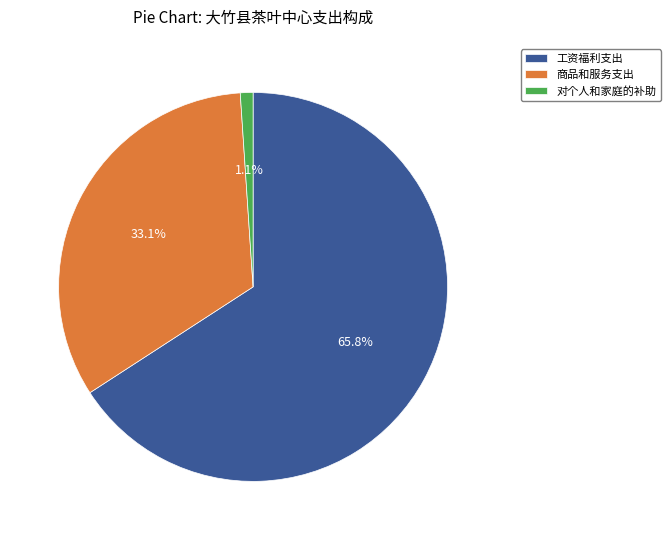

Rank the categories by value from highest to lowest.

工资福利支出, 商品和服务支出, 对个人和家庭的补助